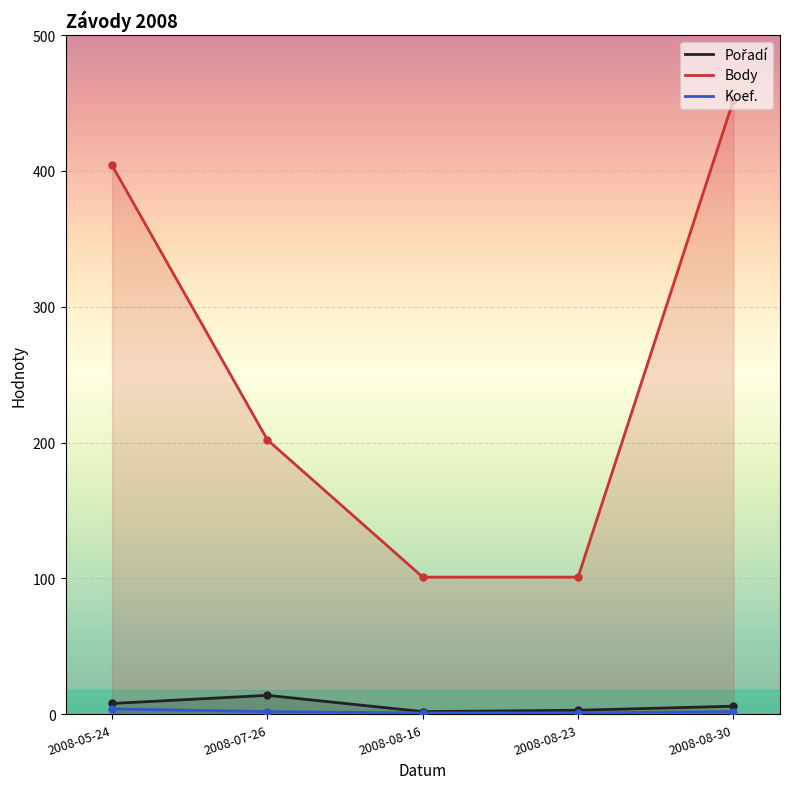

Rank the series at 2008-08-23 from lowest to highest value.

Koef., Pořadí, Body